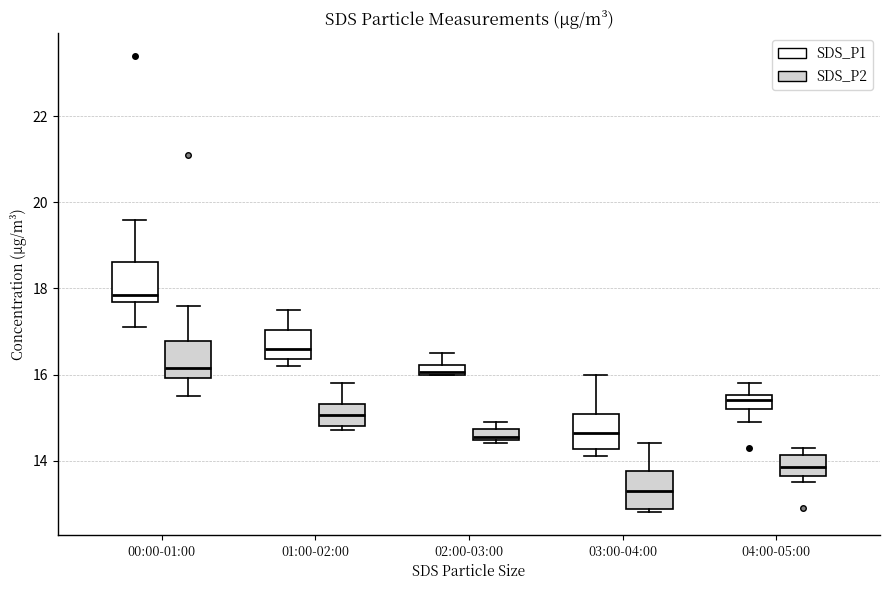

Which box's median line is the highest?

00:00-01:00 (SDS_P1)